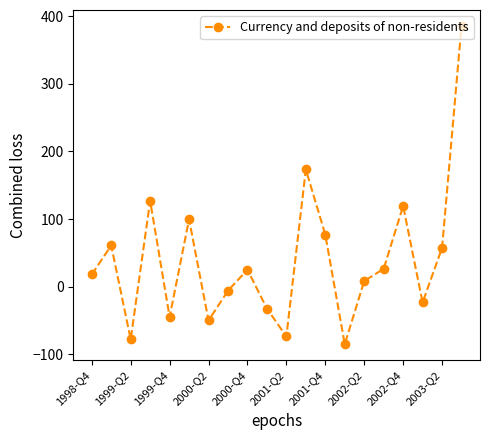

How many values are above zero?

12